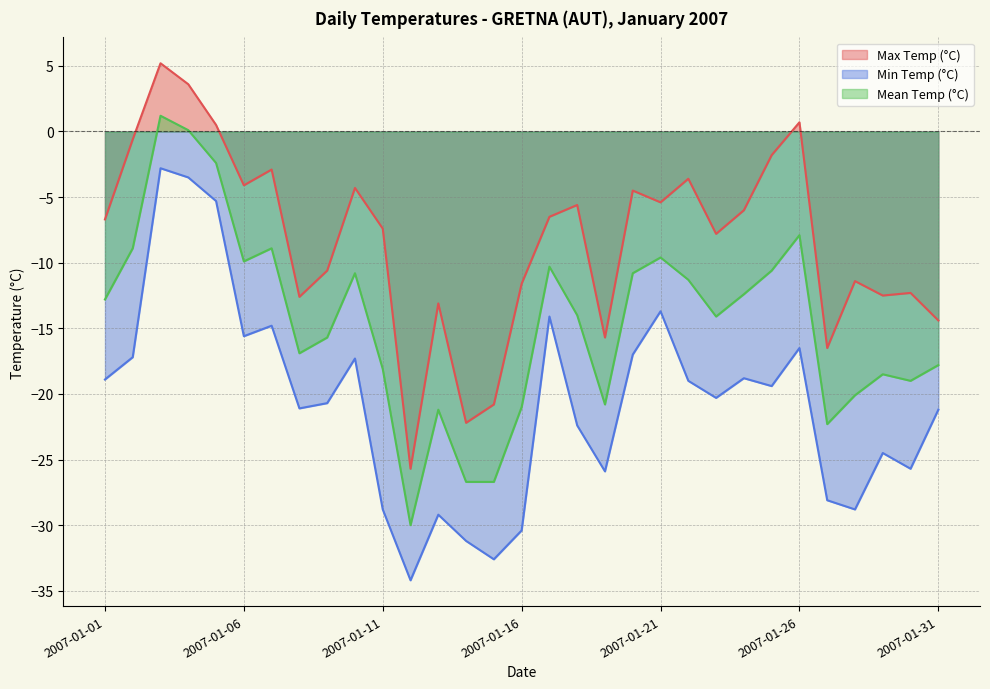

At 2007-01-03, list the series in order from smallest to largest.

Min Temp (°C), Mean Temp (°C), Max Temp (°C)